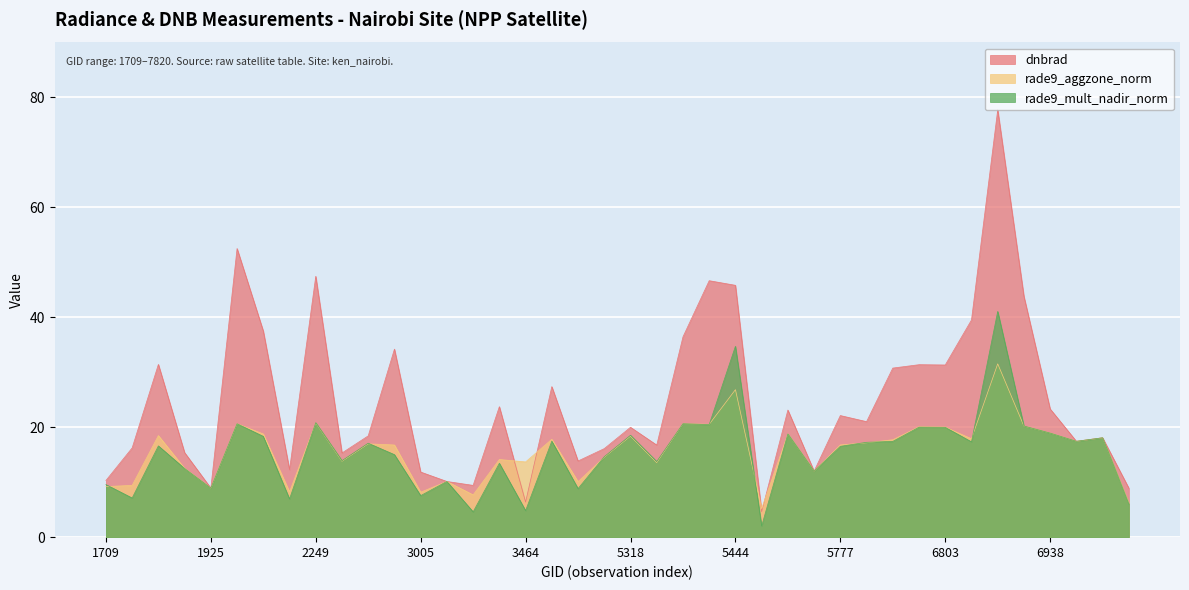

What are all the series names shown in the legend?

dnbrad, rade9_aggzone_norm, rade9_mult_nadir_norm